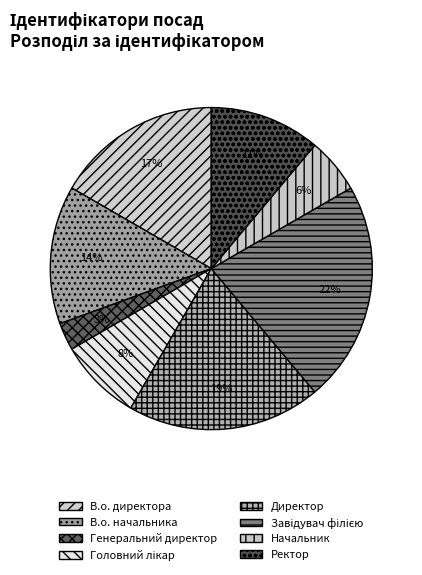

To the nearest percent, what portion does Головний лікар represent?

8%